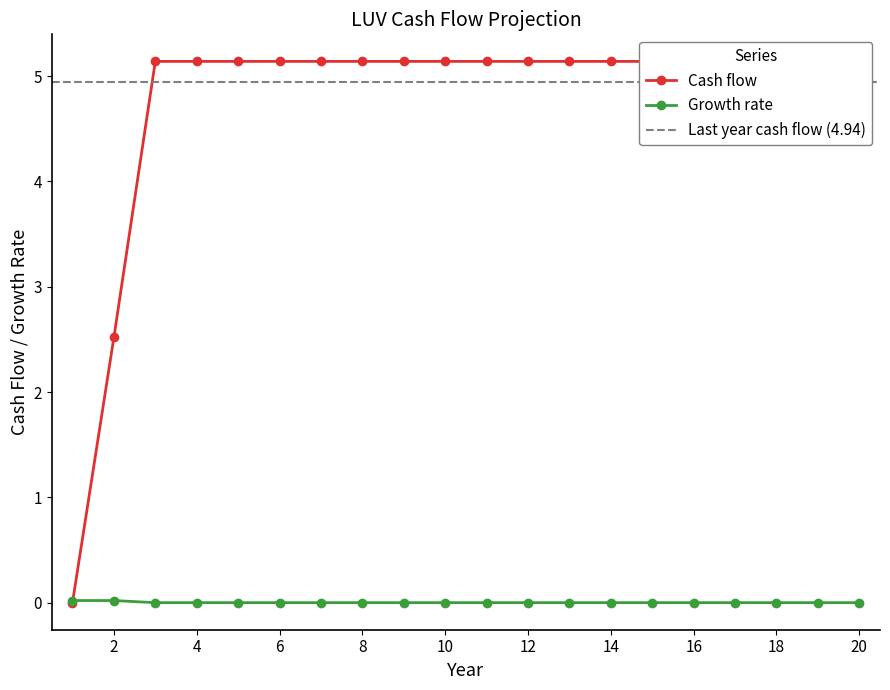

What is the maximum value shown in the chart?

5.1